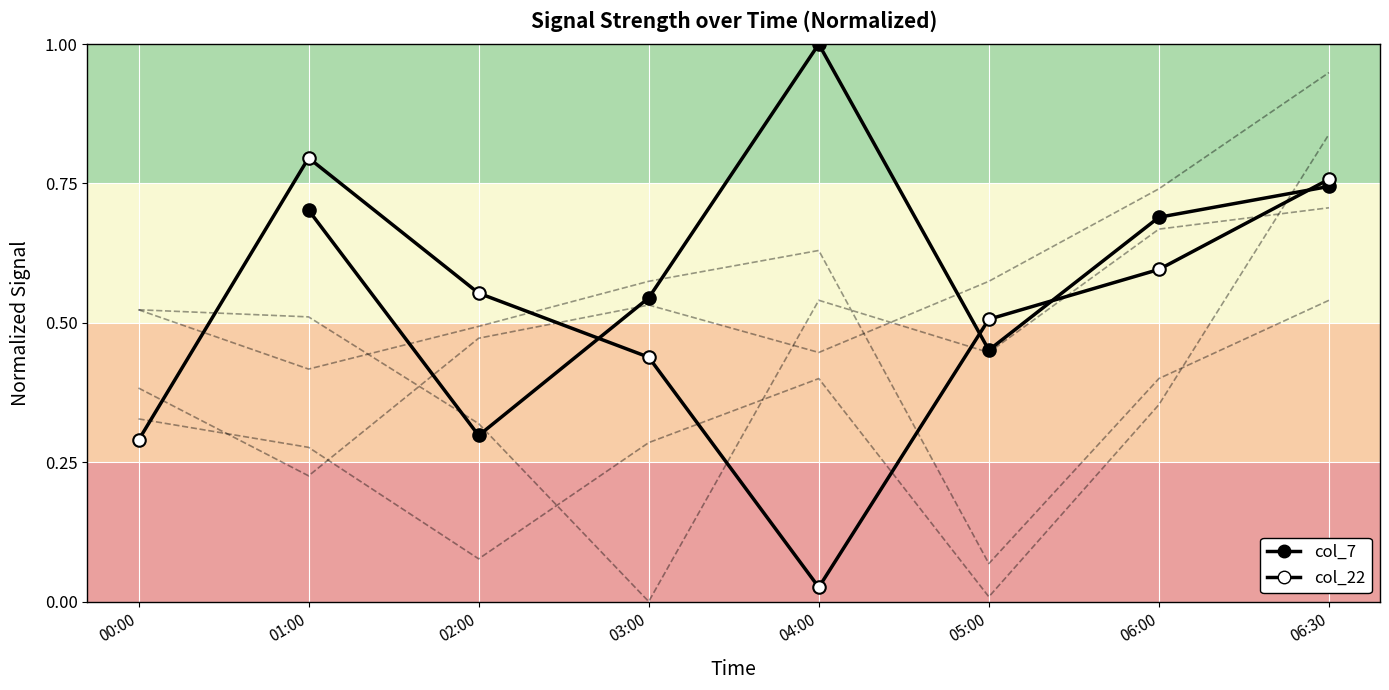

What is the label of the 5th point from the right?

03:00